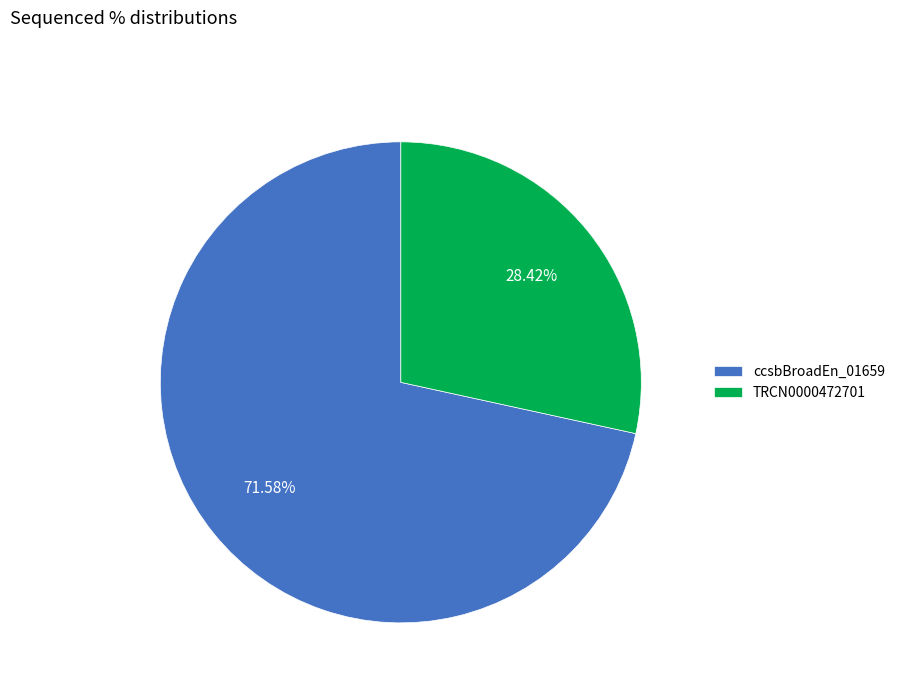

Which category has the smallest portion of the pie?

TRCN0000472701